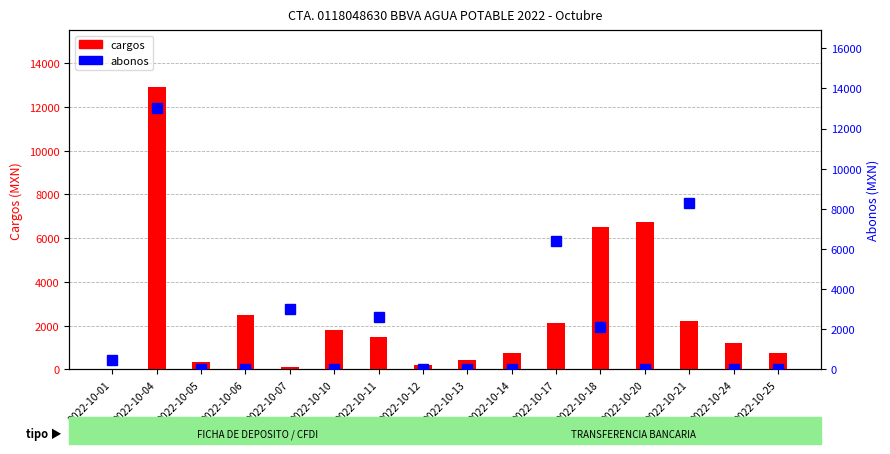

At how many categories does at least one series exceed 11900?

1